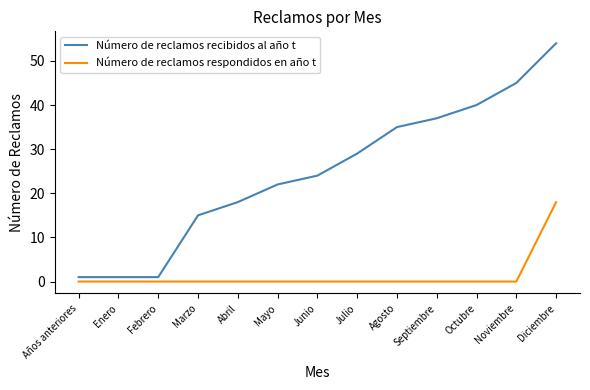

True or false: Número de reclamos recibidos al año t and Número de reclamos respondidos en año t intersect in this chart.

False